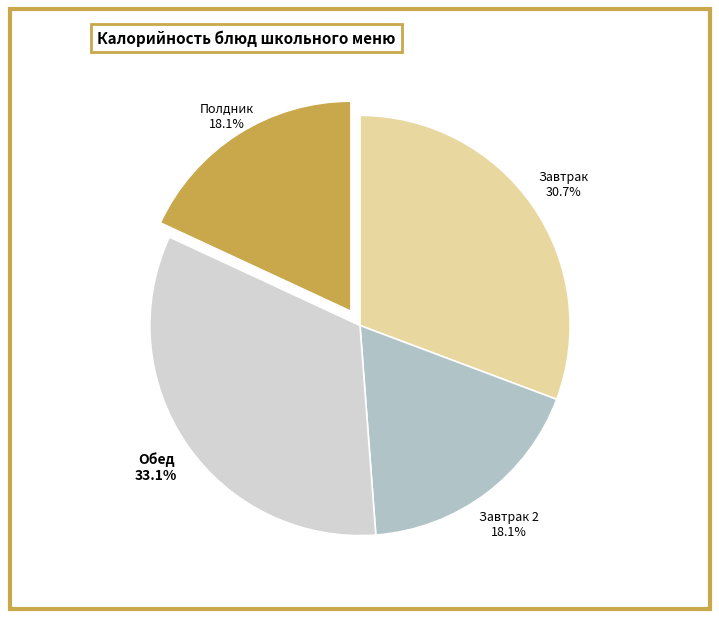

Does any single category account for the majority?

No